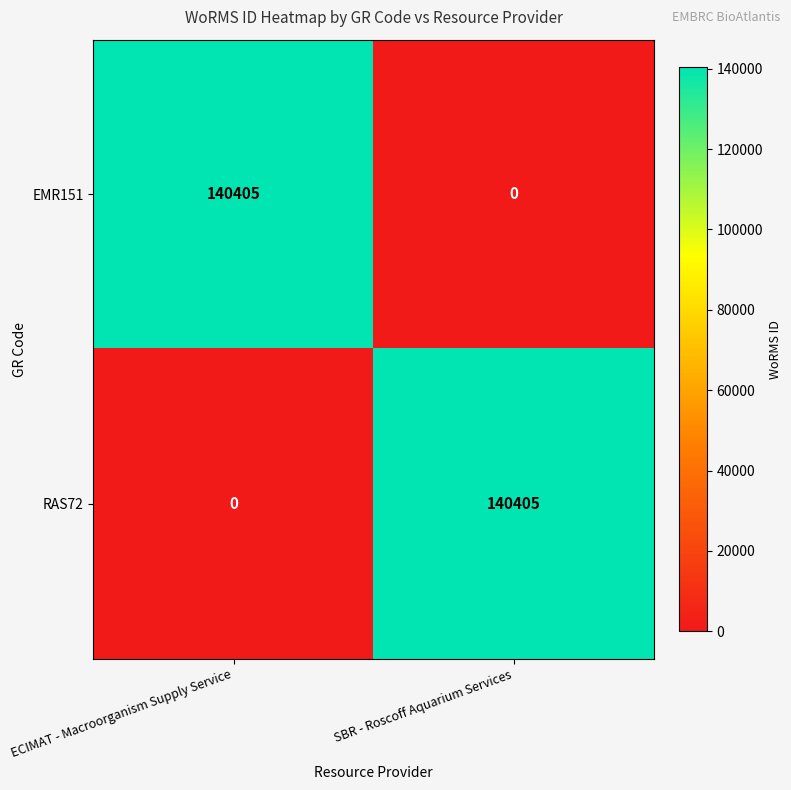

Rank the categories by EMR151 value from highest to lowest.

ECIMAT - Macroorganism Supply Service, SBR - Roscoff Aquarium Services